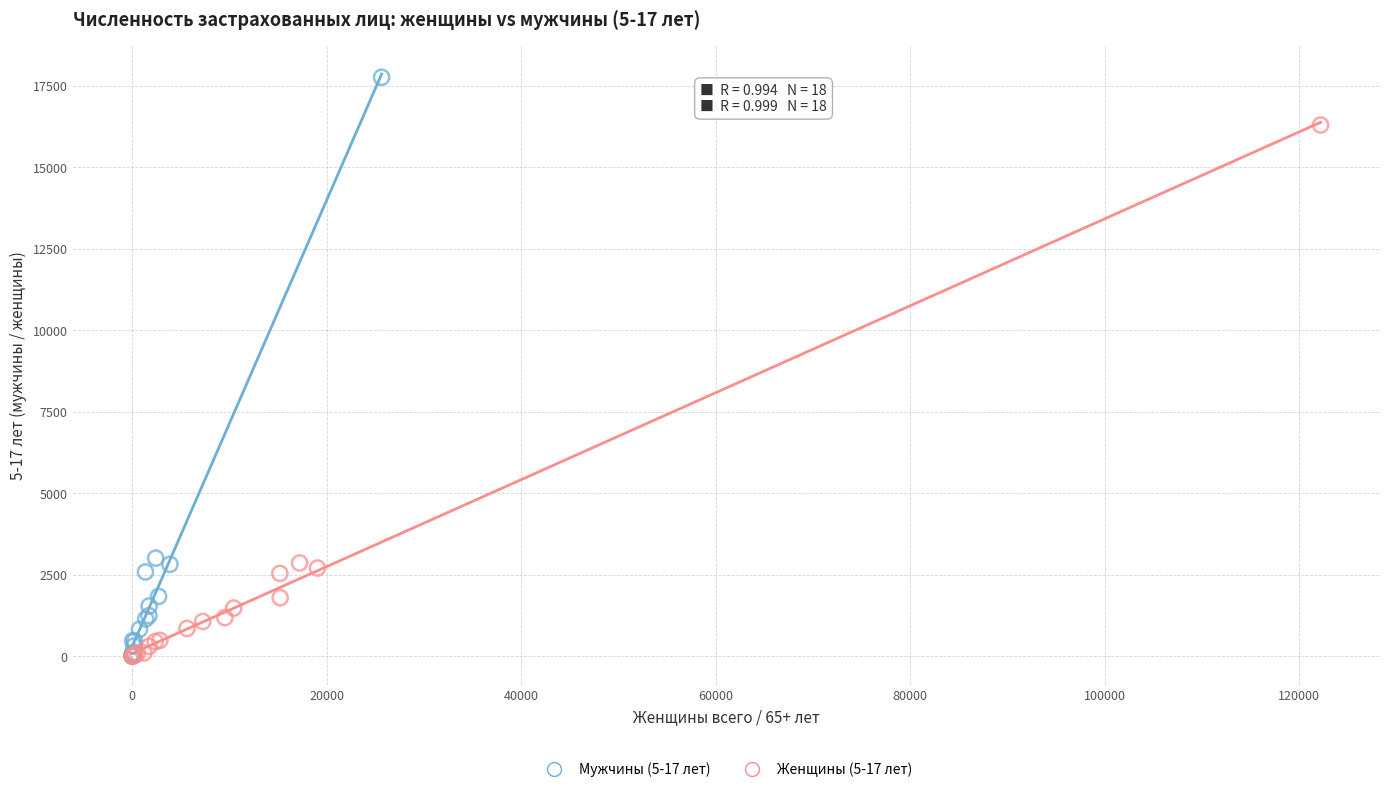

Which series has the widest spread of Y values?

Мужчины (5-17 лет)